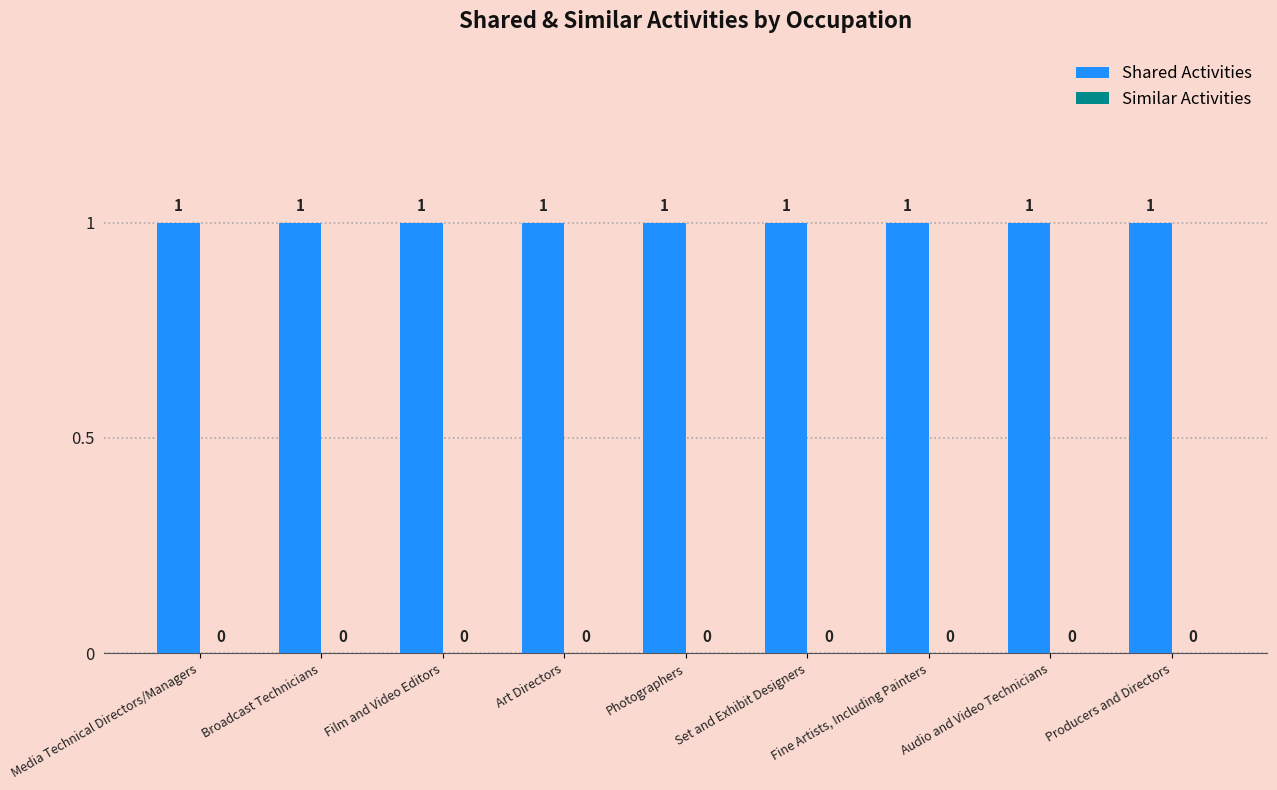

Which category has the lowest value in the Similar Activities series?

Media Technical Directors/Managers